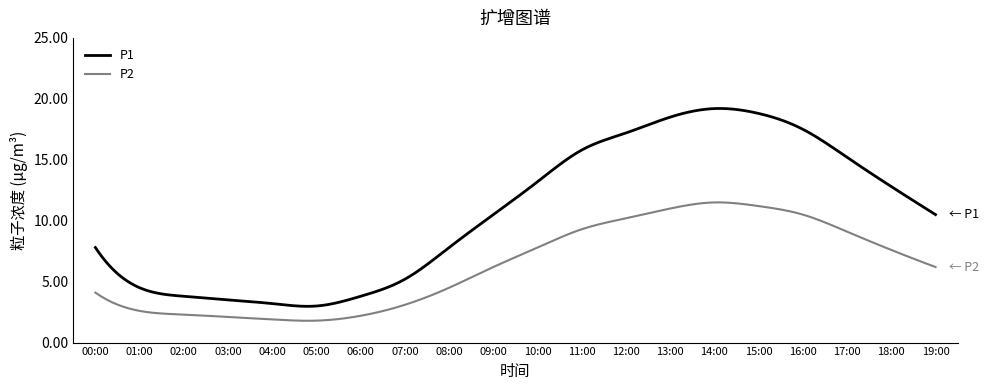

What is the difference between the maximum and minimum values in the P1 series?

16.2